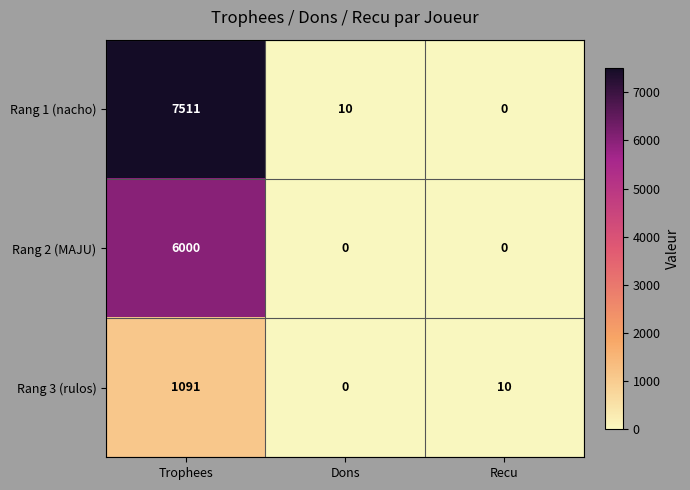

At which category is the sum across all series the highest?

Trophees